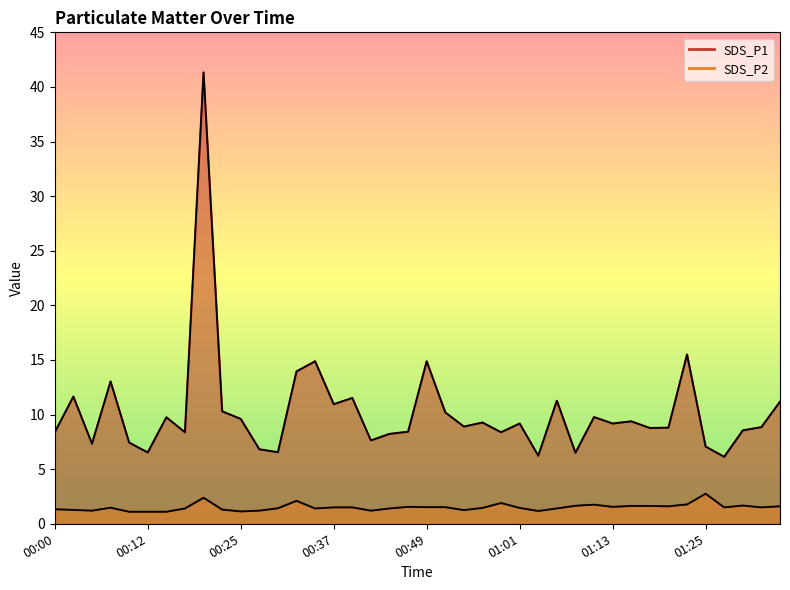

What is the sum of the SDS_P1 values at 00:29 and 00:12?

13.1